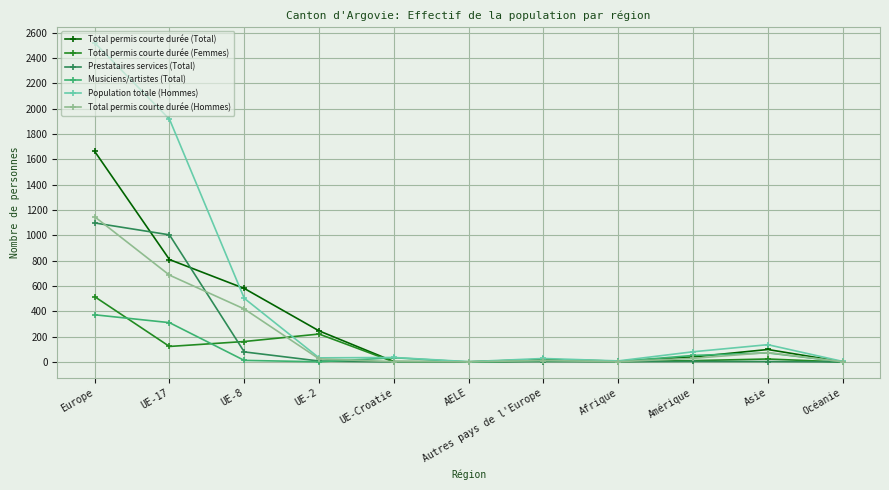

Is the value of Prestataires services (Total) at Europe greater than the value of Total permis courte durée (Total) at UE-17?

Yes